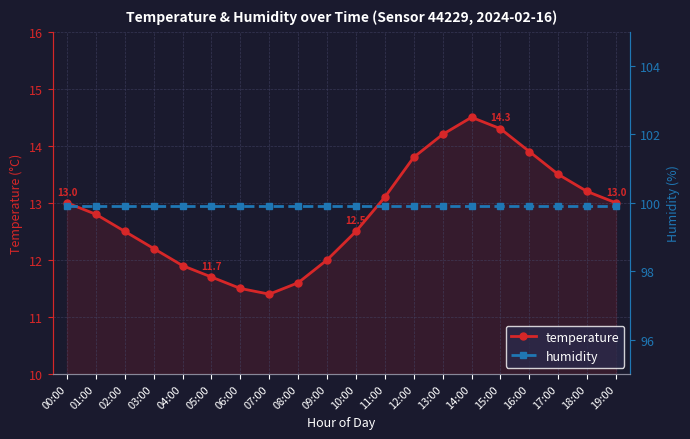

The humidity series shows 21.9 at 11:00. True or false?

False